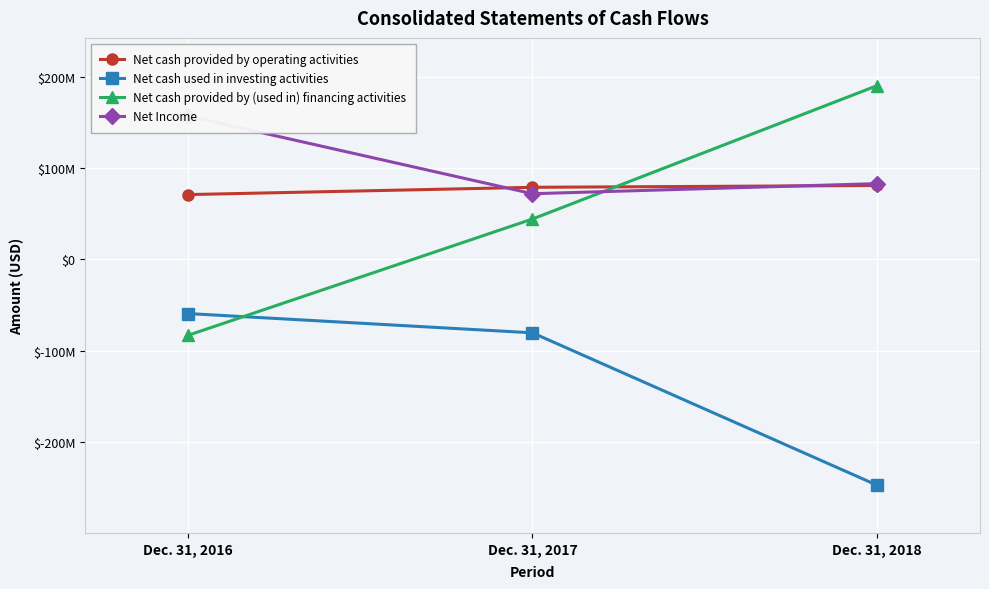

What is the total value across all series at Dec. 31, 2017?

114584000